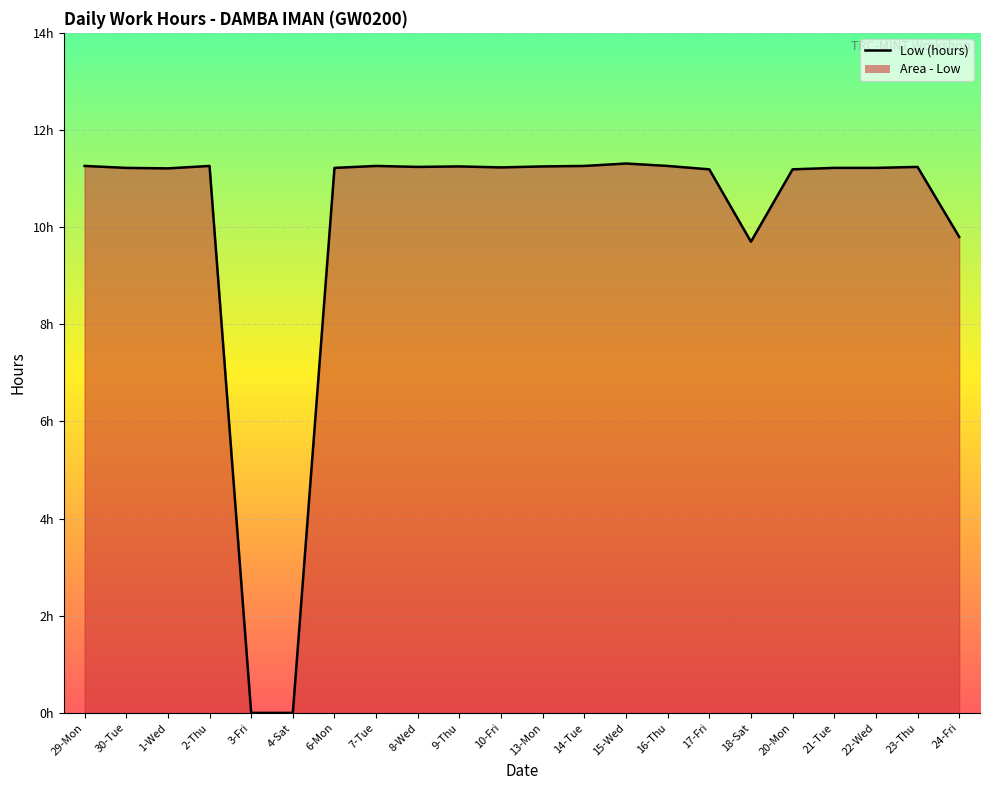

Is this an area chart (filled region under the line)?

Yes